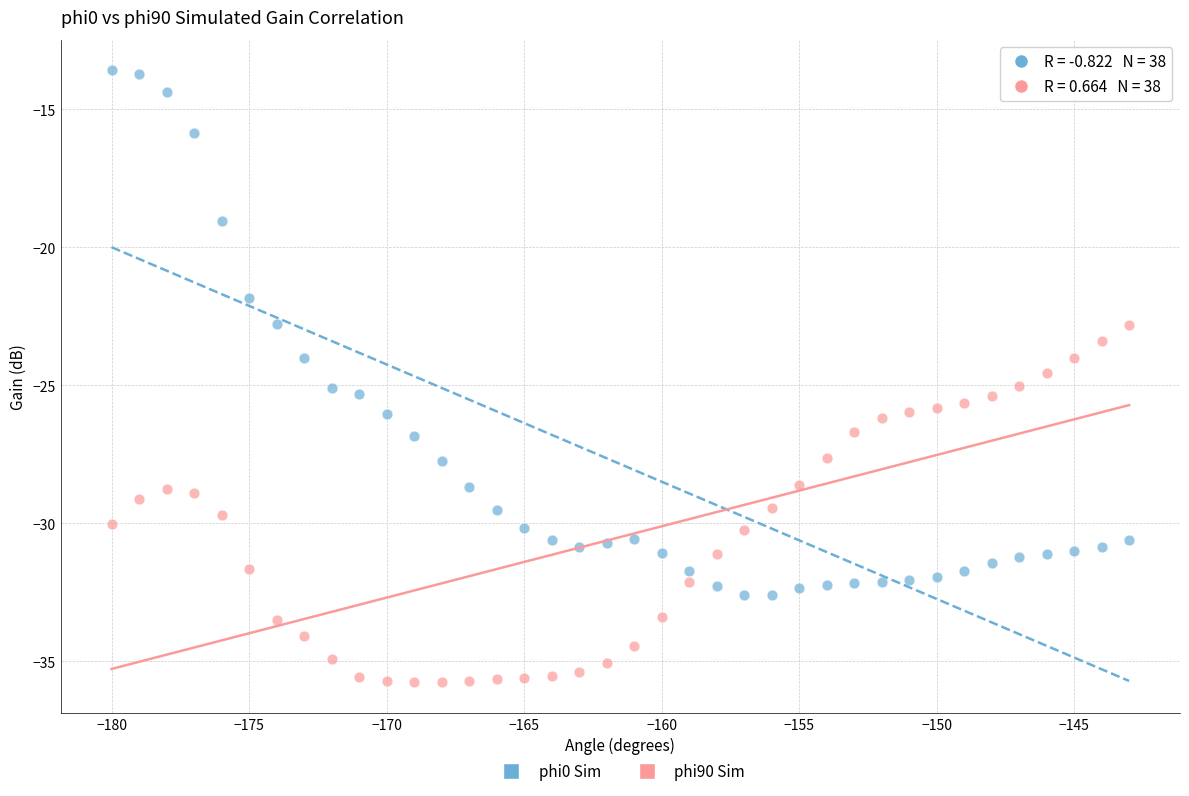

Across all data points, what is the range of X values (max minus min)?

37.0